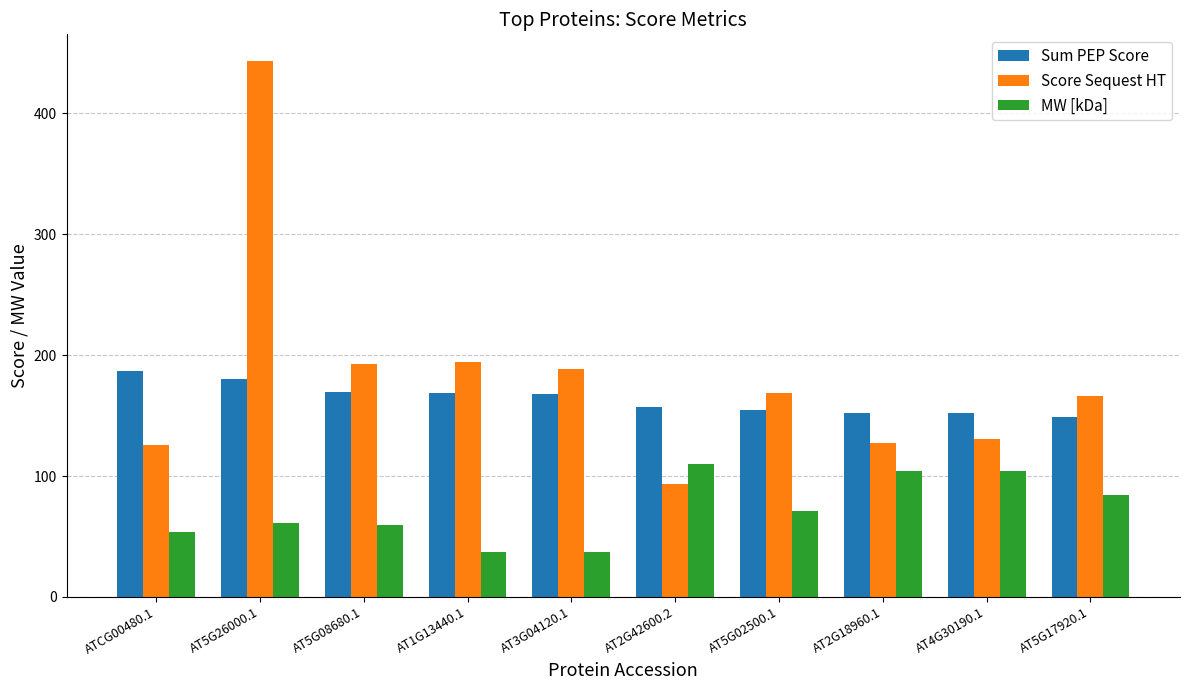

Rank the series by their average value, from lowest to highest.

MW [kDa], Sum PEP Score, Score Sequest HT